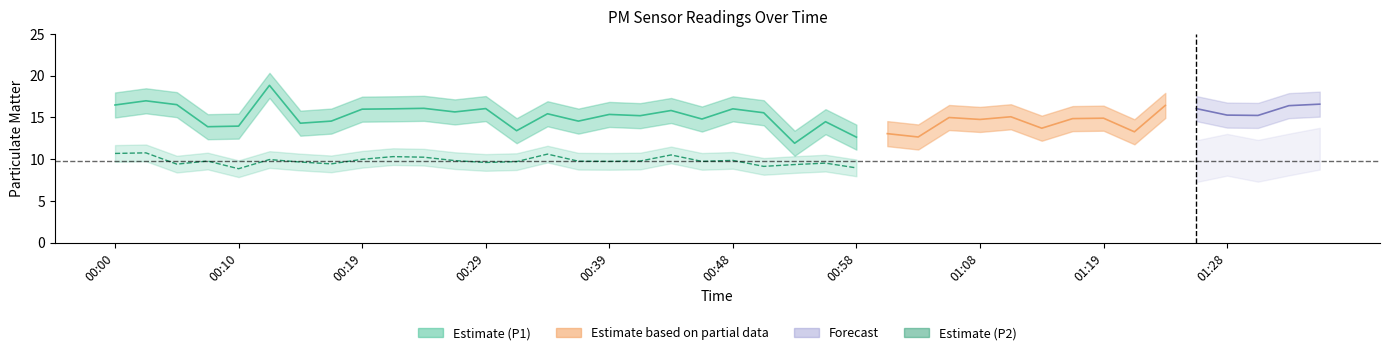

Does the chart display data point markers on the line(s)?

No